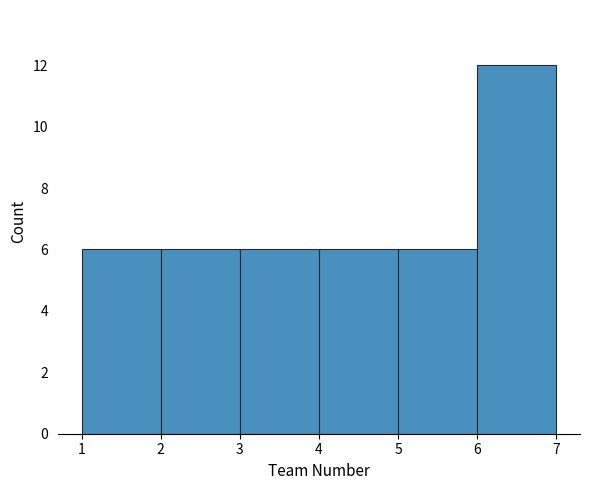

What is the height of the bar covering 3 to 4 on the x-axis? The values are not printed on the chart, so give them approximately, as read against the axis.

6